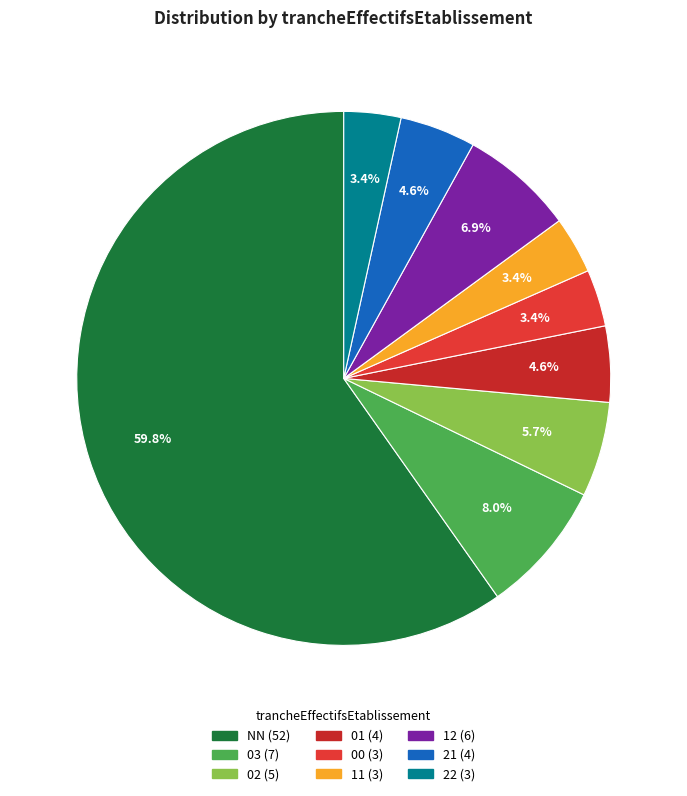

Count the number of slices in the pie.

9